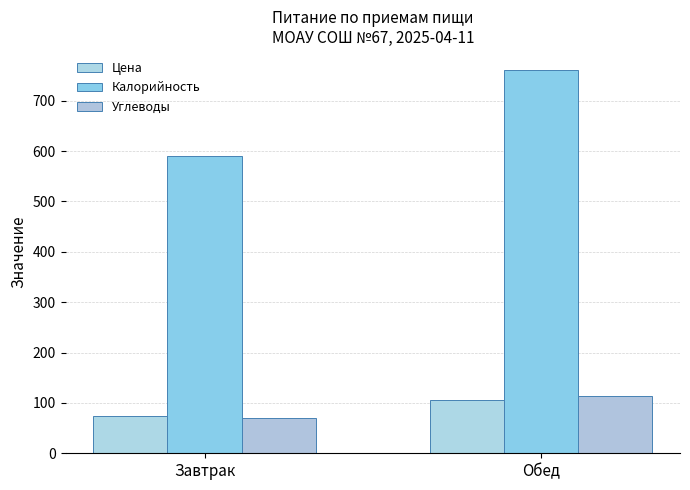

Does the chart contain stacked bars?

No